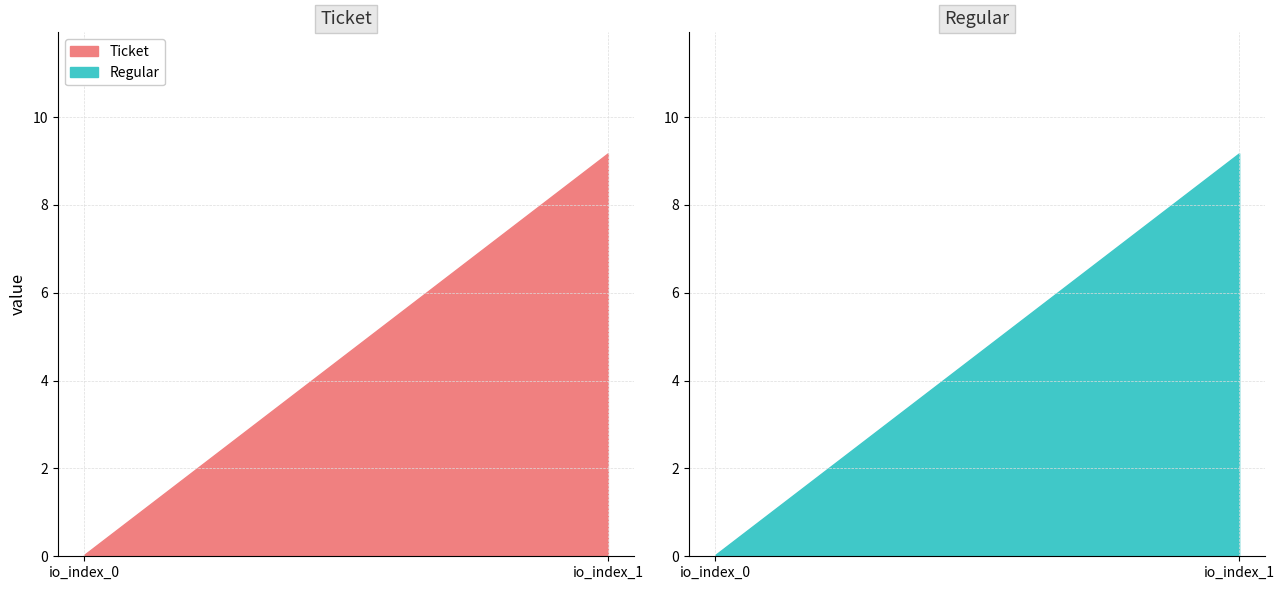

How many lines are shown in the chart?

2